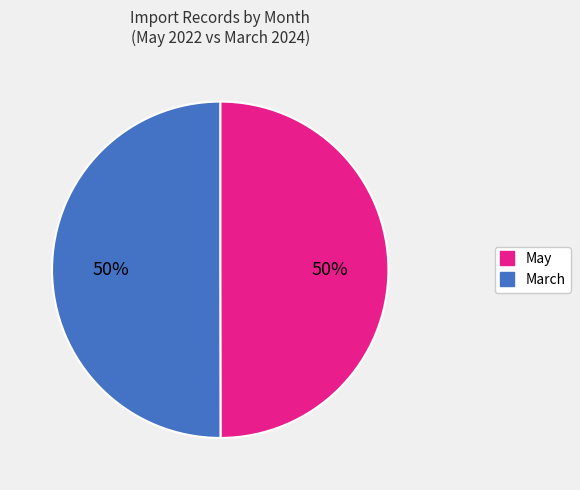

To the nearest percent, what portion does May represent?

50%